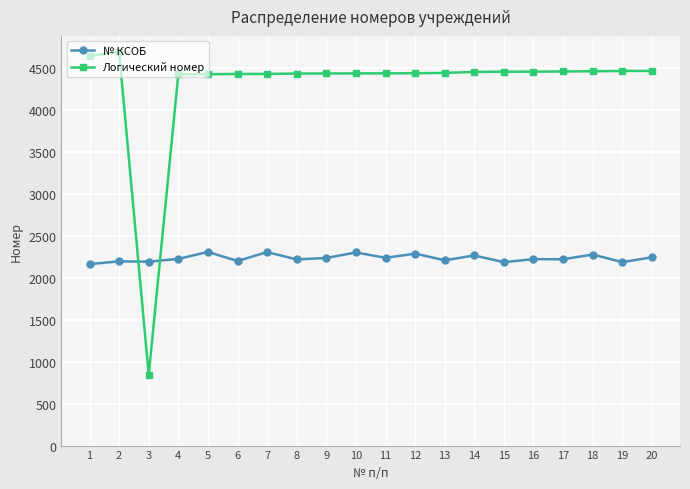

Is the value of № КСОБ at 19 greater than the value of Логический номер at 6?

No